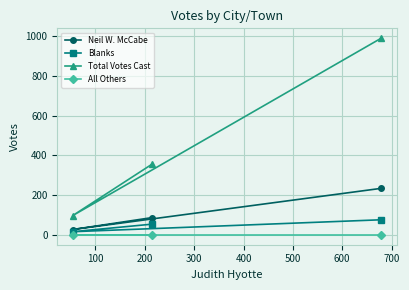

Which series has the largest total across all categories?

Total Votes Cast